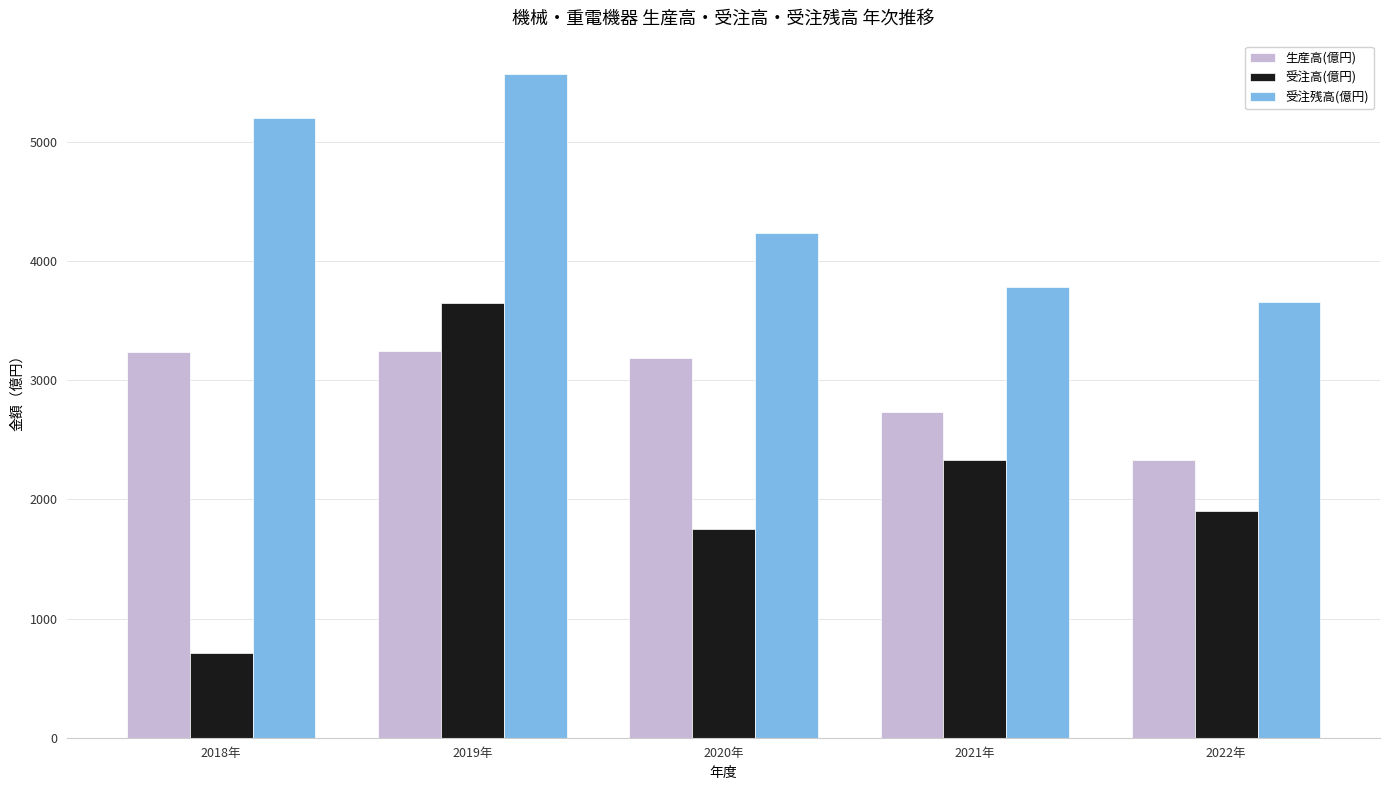

What is the sum of all 受注高(億円) values?

10349.7